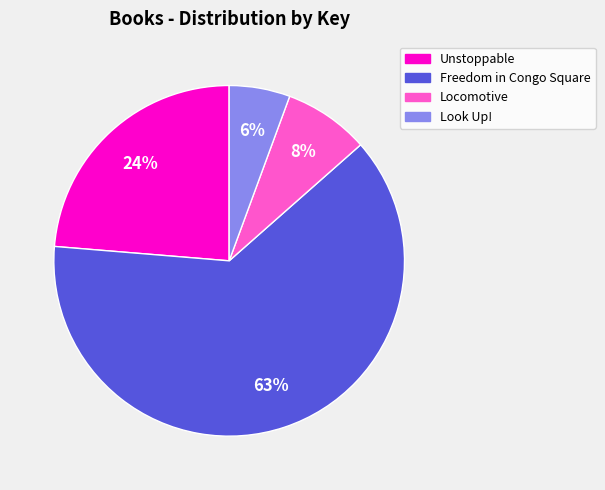

Count the number of slices in the pie.

4